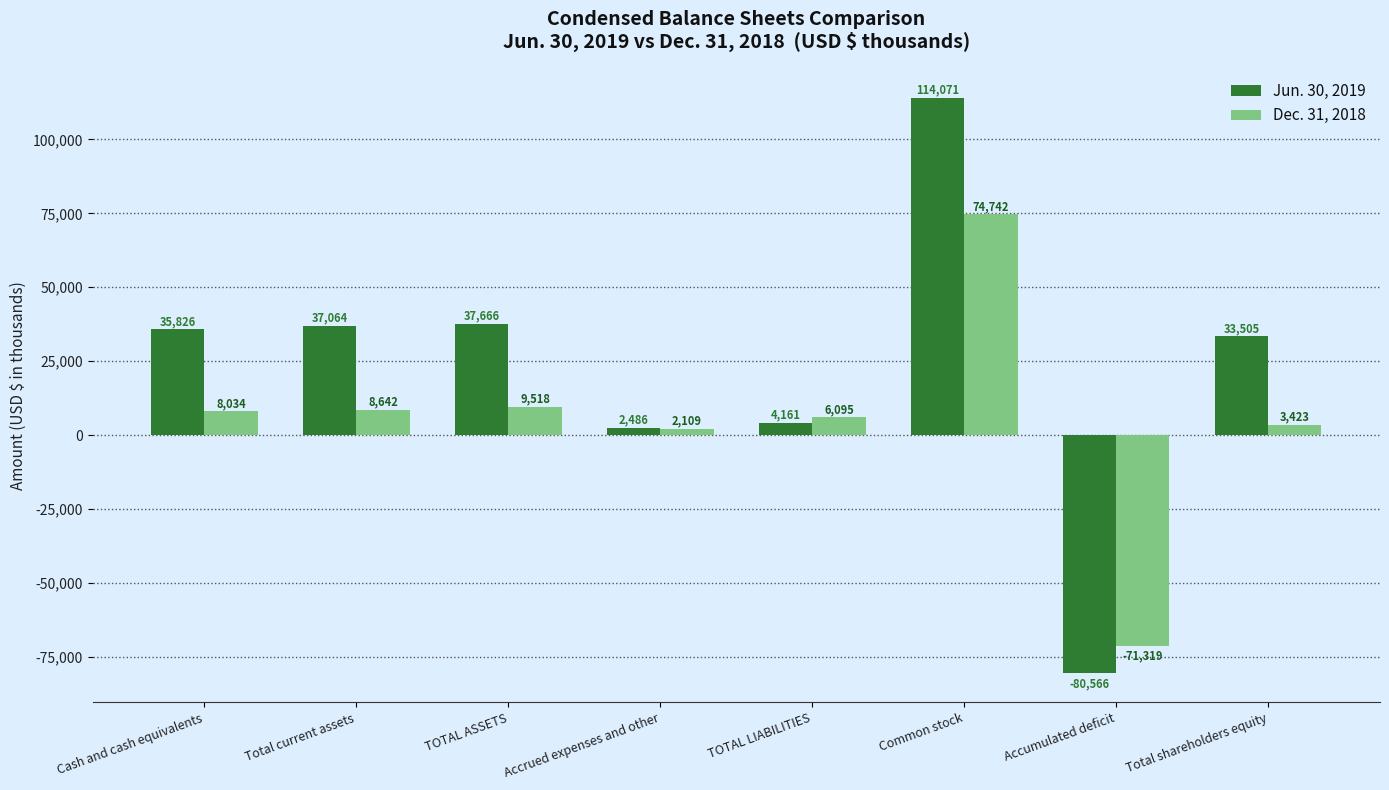

The value of Jun. 30, 2019 at TOTAL ASSETS is 25095. True or false?

False